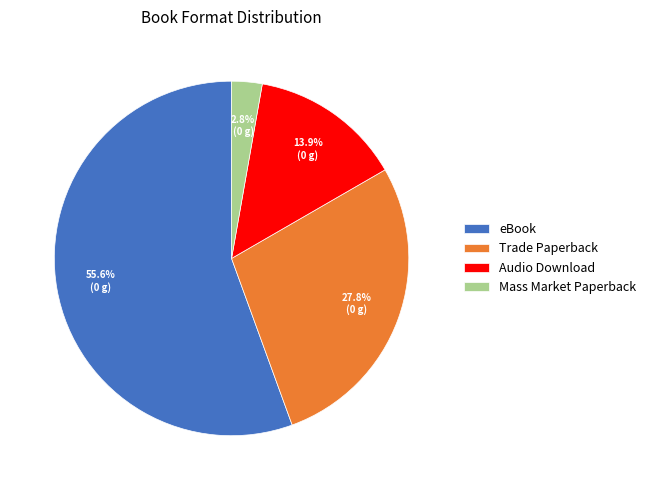

To the nearest percent, what is the combined percentage of eBook and Audio Download?

69%